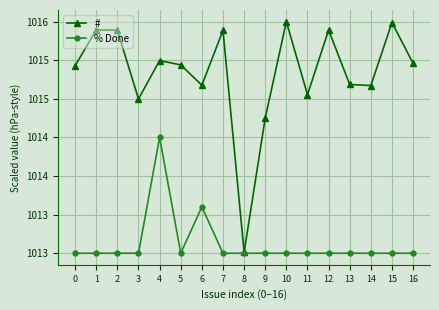

Where is the first local minimum for % Done?

5